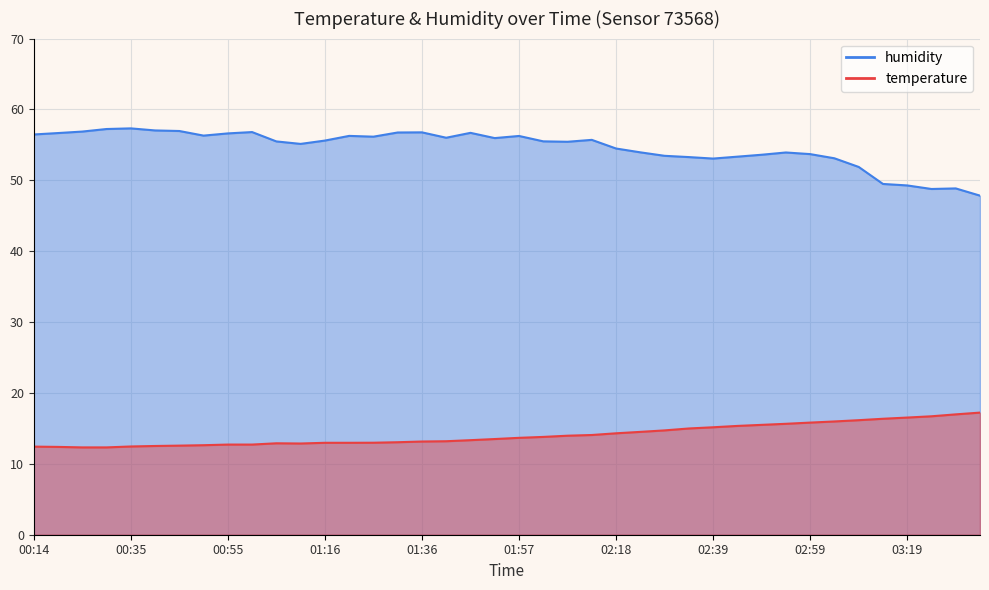

How many interior local valleys does the temperature series have?

1